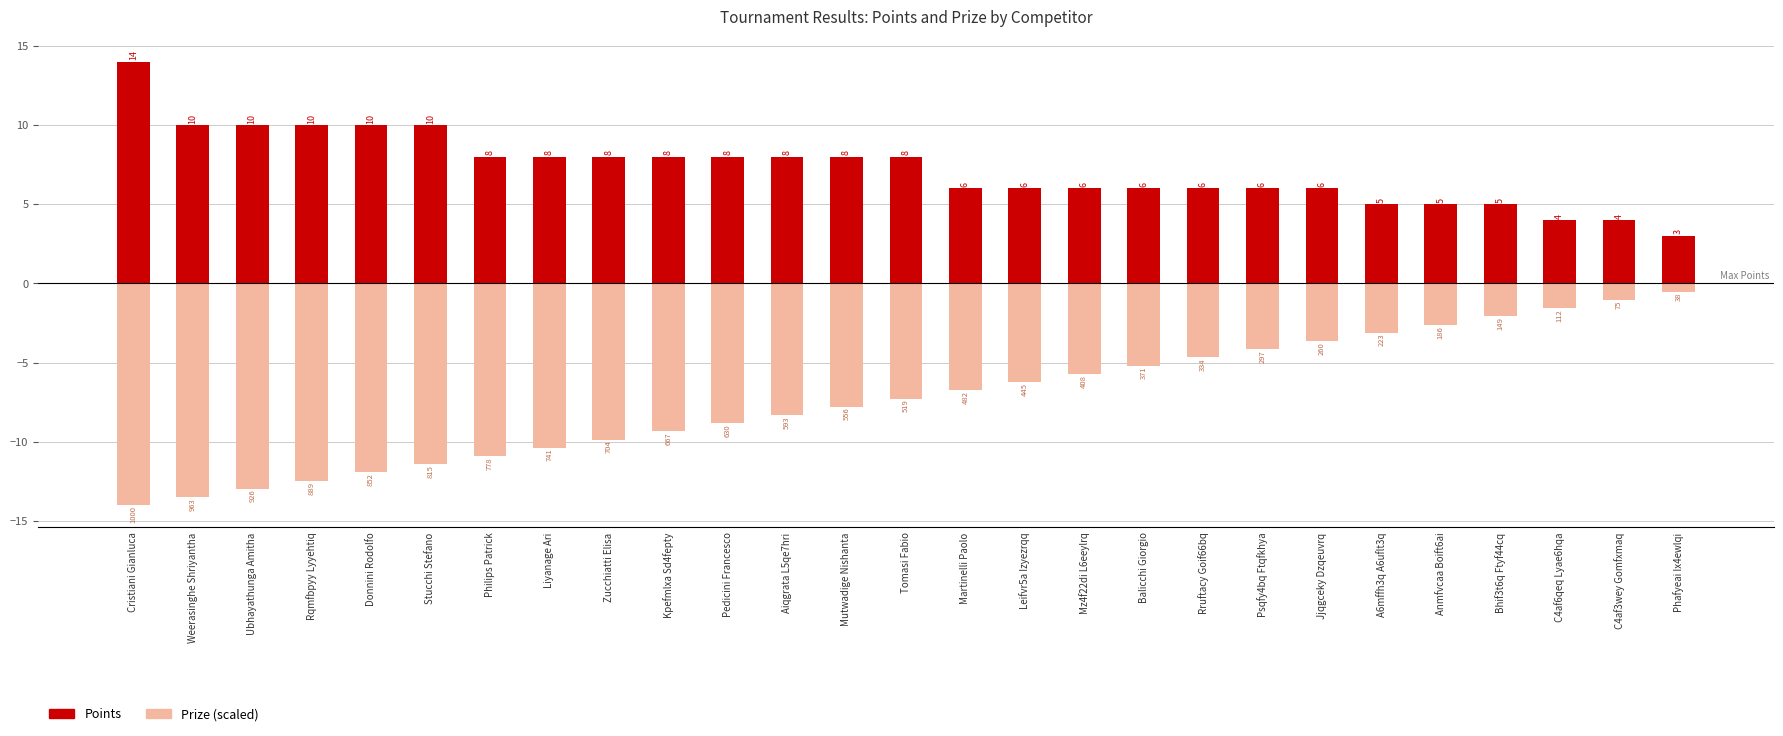

The Prize (scaled) series shows -0.9 at Bhif3t6q Ftyf44cq. True or false?

False